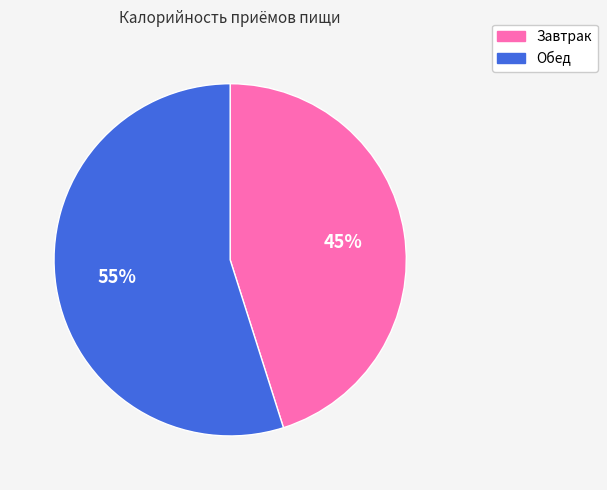

Count the number of slices in the pie.

2